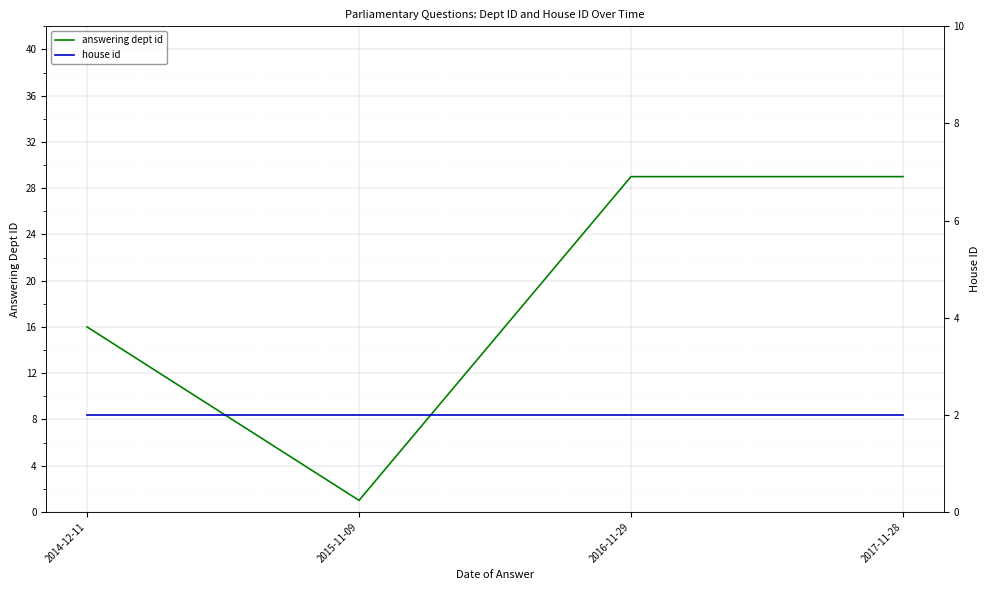

What position from the left is 2017-11-28?

4